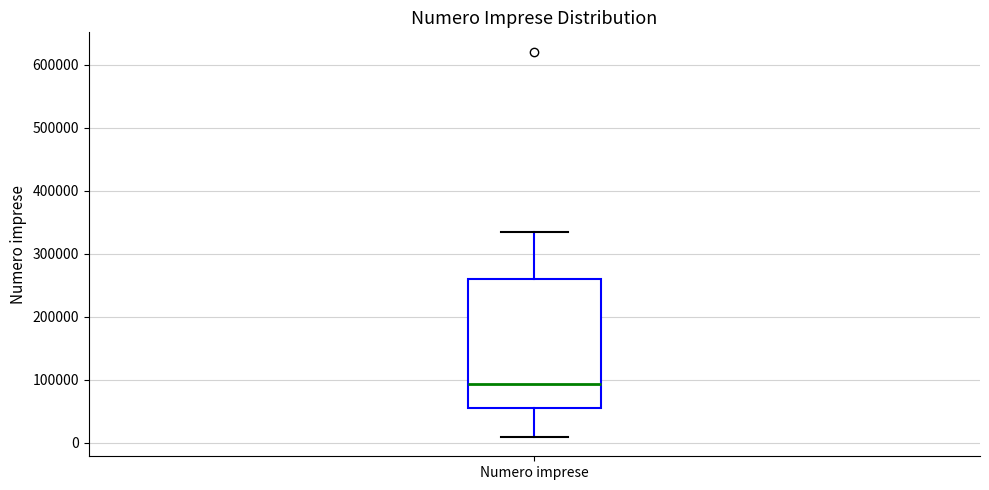

Transcribe this box plot: give where the median line is, the range the box spans, and where the two whiskers end, as read against the y-axis. The values are not printed on the chart, so give them approximately, as read against the axis.

median 90000, box 60000 to 260000, whiskers 10000 to 330000